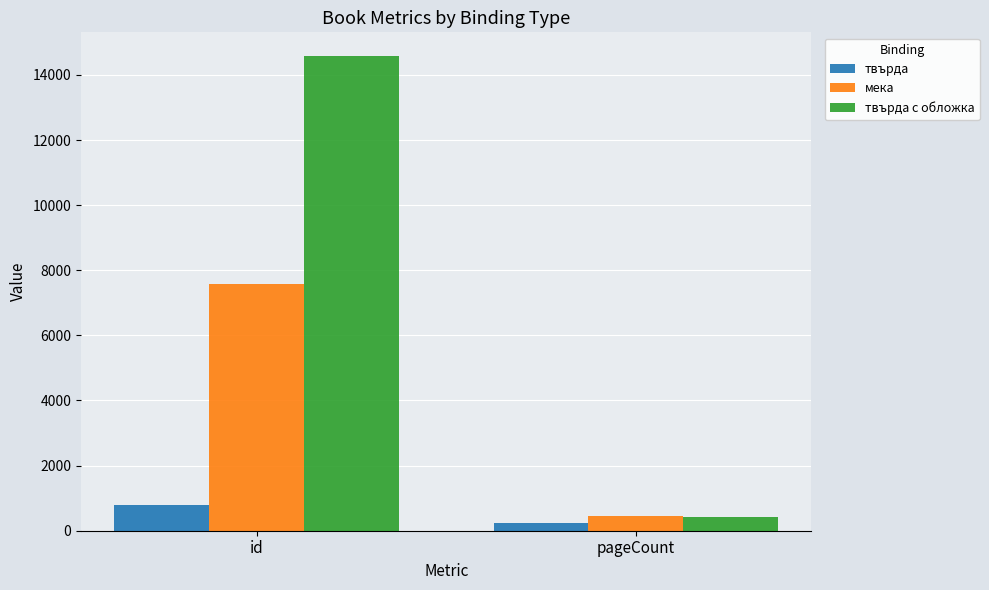

Reading left to right, what are all the values shown in this chart?

твърда: 805	240
мека: 7577	464
твърда с обложка: 14579	424